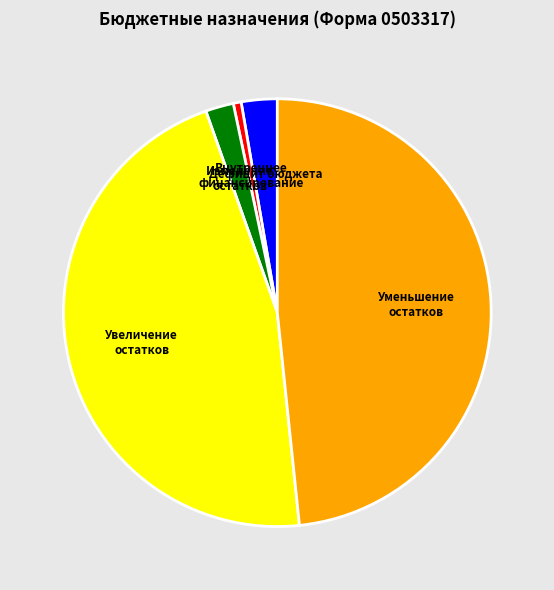

Count the number of slices in the pie.

5